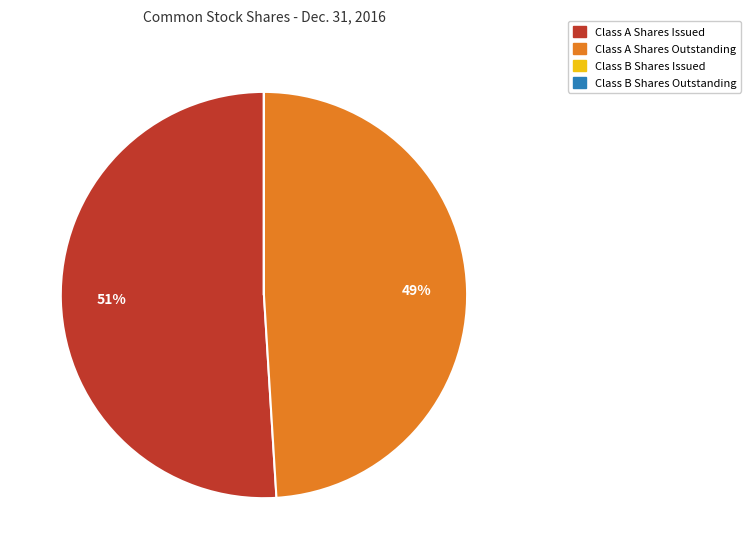

True or false: Class A Shares Issued accounts for 65% of the total.

False